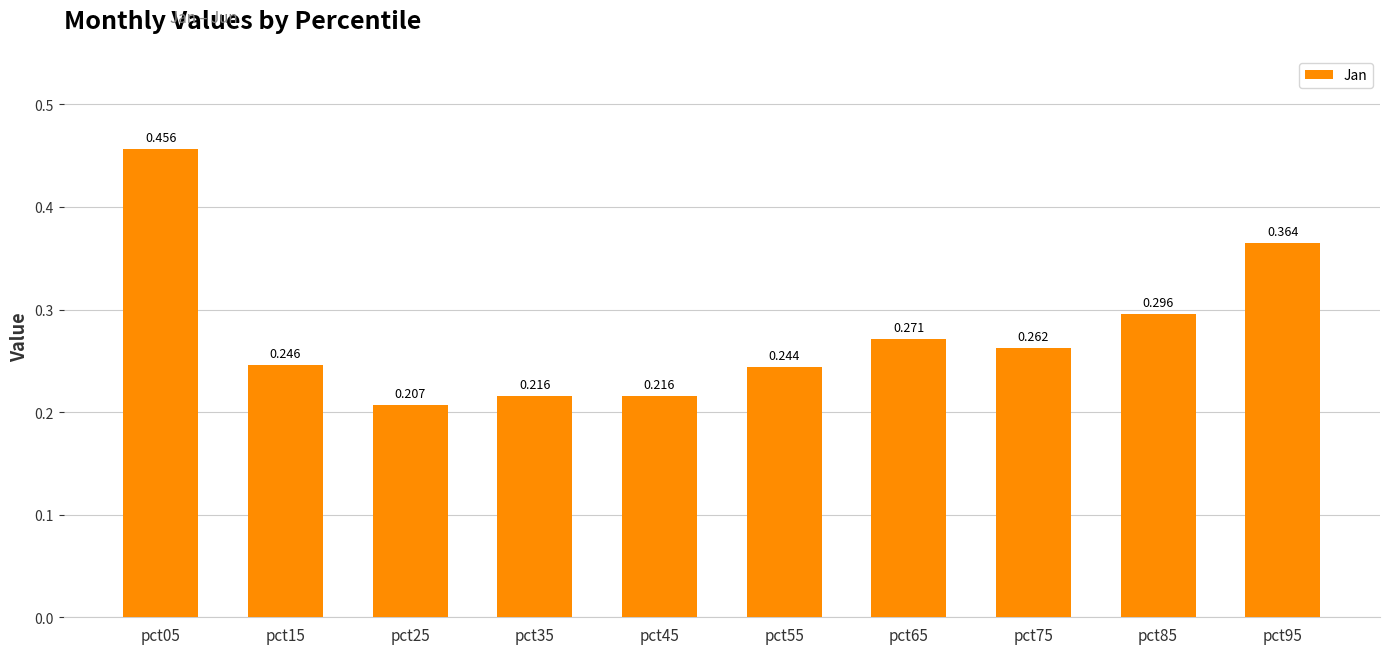

Are the bars grouped side by side (vs. stacked)?

No